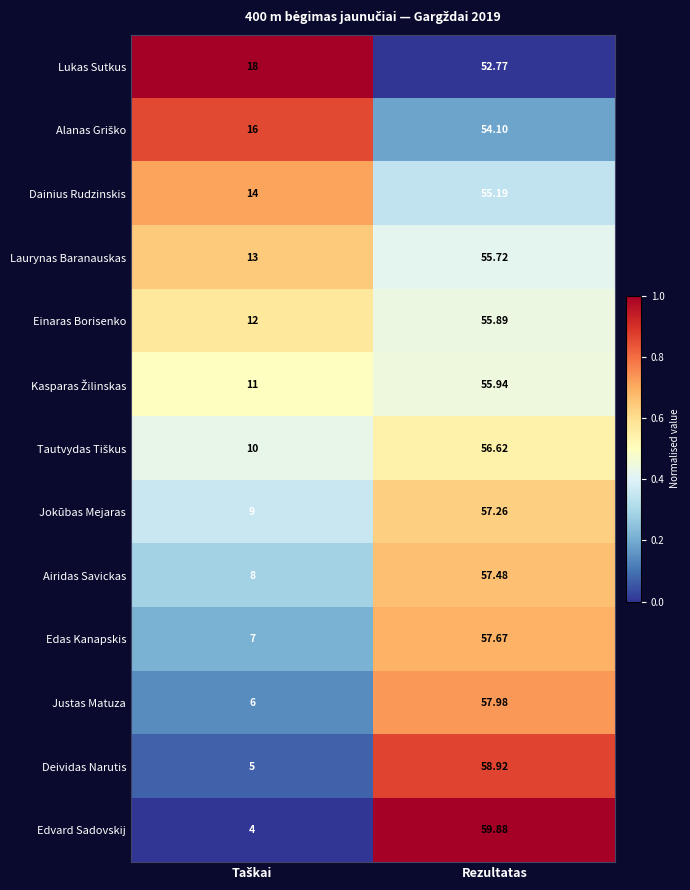

At which category does the chart reach its peak across all series?

Rezultatas